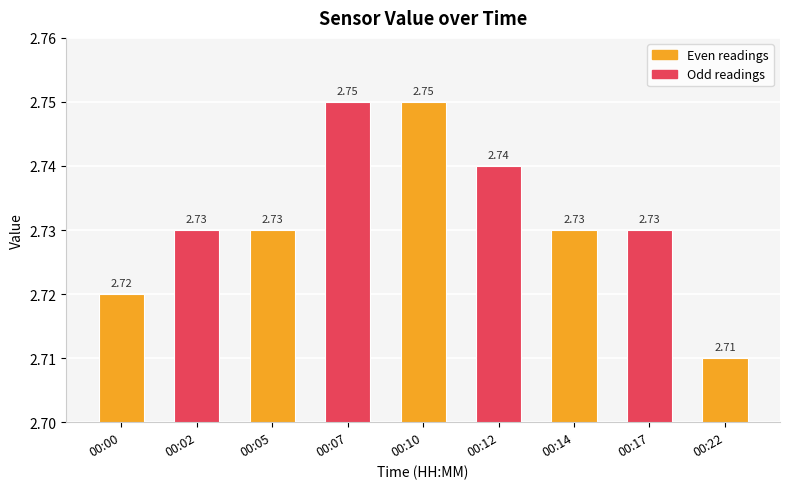

Which has a higher value, 00:00 or 00:10?

00:10